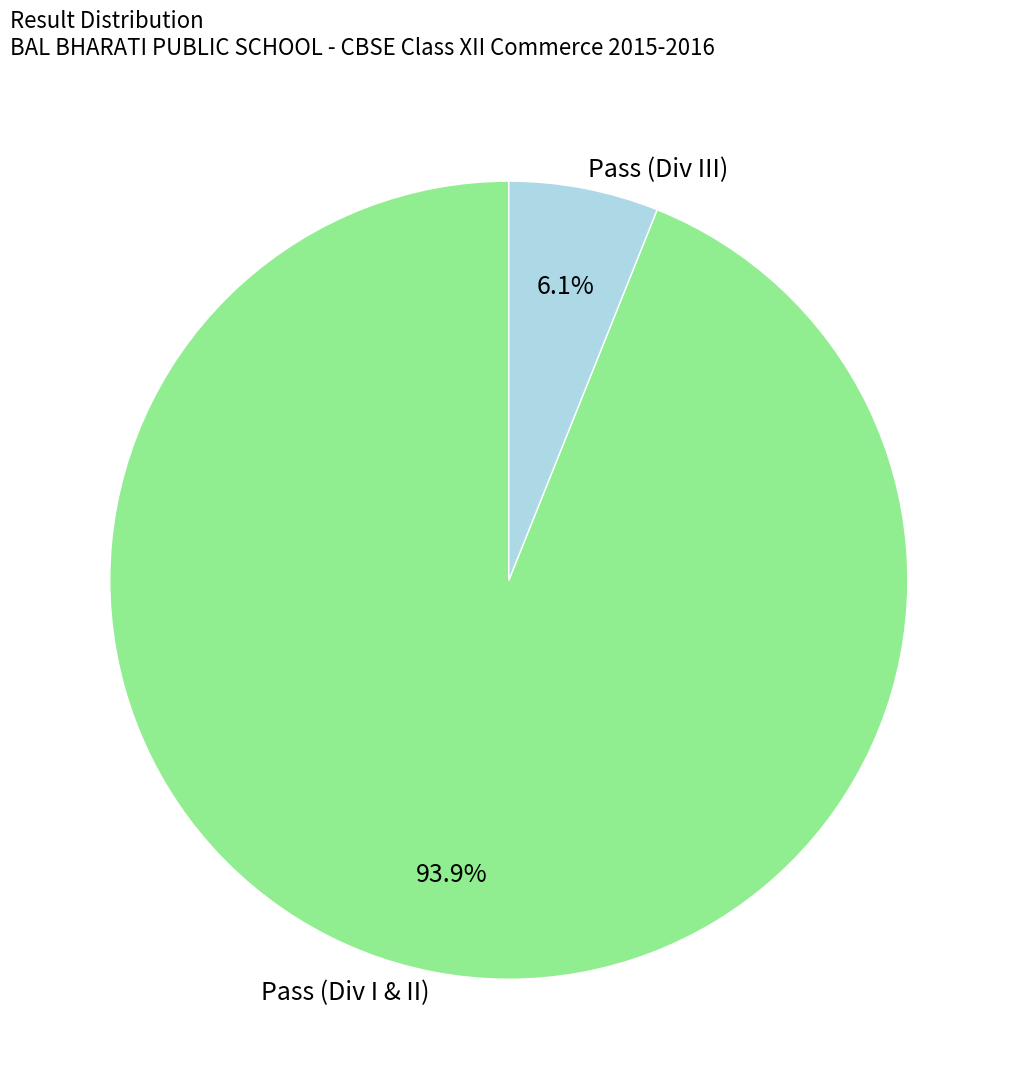

Rank the categories by value from lowest to highest.

Pass (Div III), Pass (Div I & II)